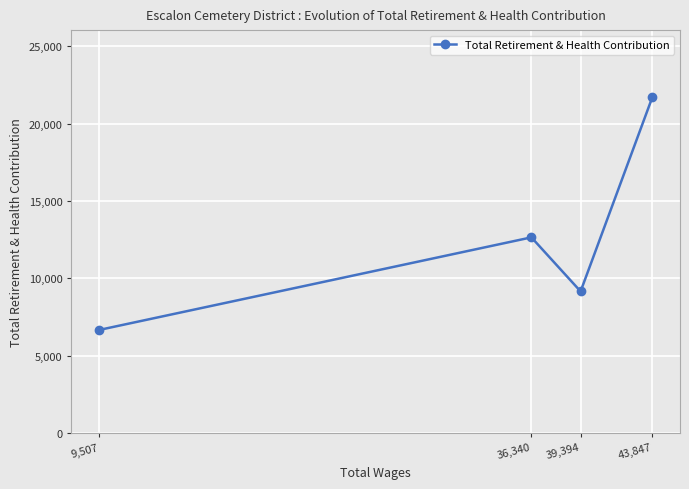

Rank the categories by value from lowest to highest.

9,507, 39,394, 36,340, 43,847